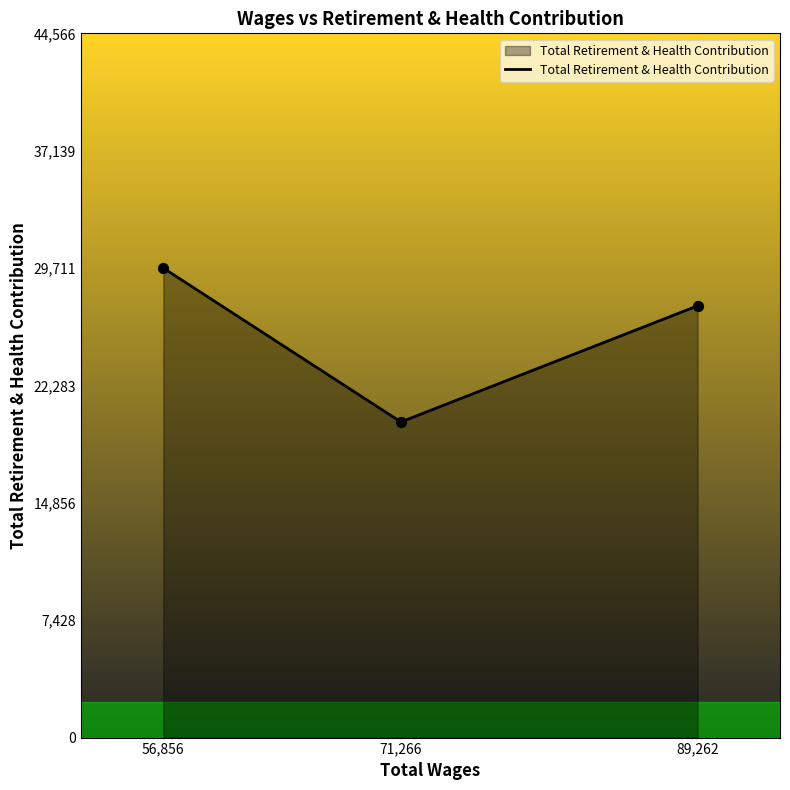

Approximately how many times larger is the value at 89,262 compared to 71,266?

1.4